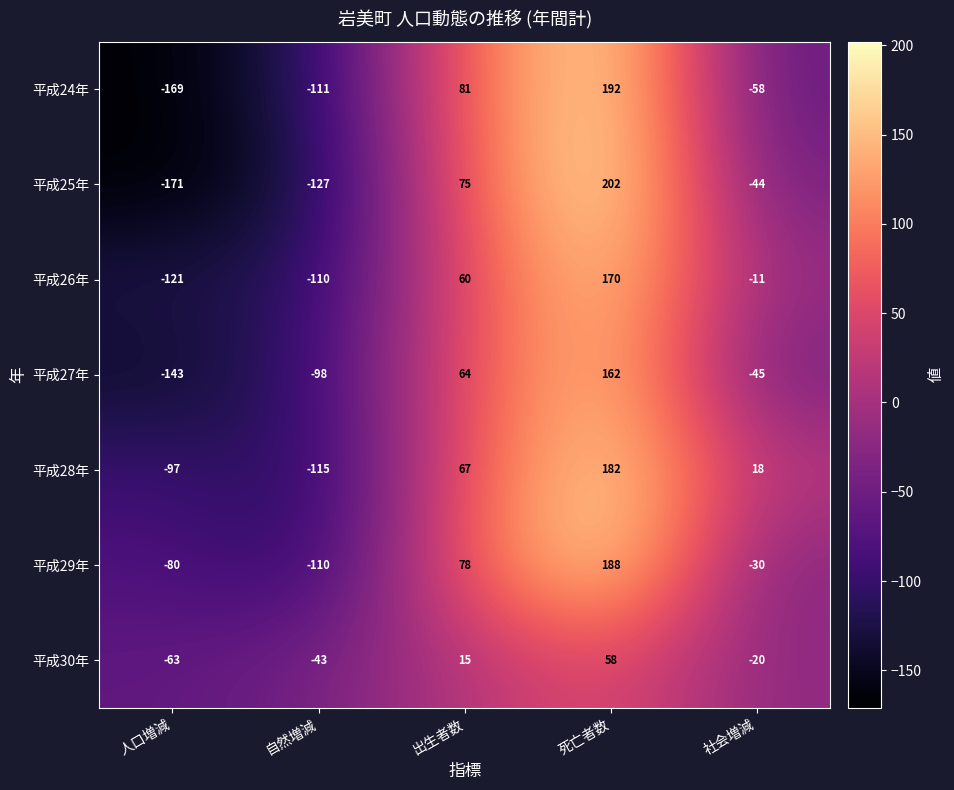

At 出生者数, list the series in order from smallest to largest.

平成30年, 平成26年, 平成27年, 平成28年, 平成25年, 平成29年, 平成24年